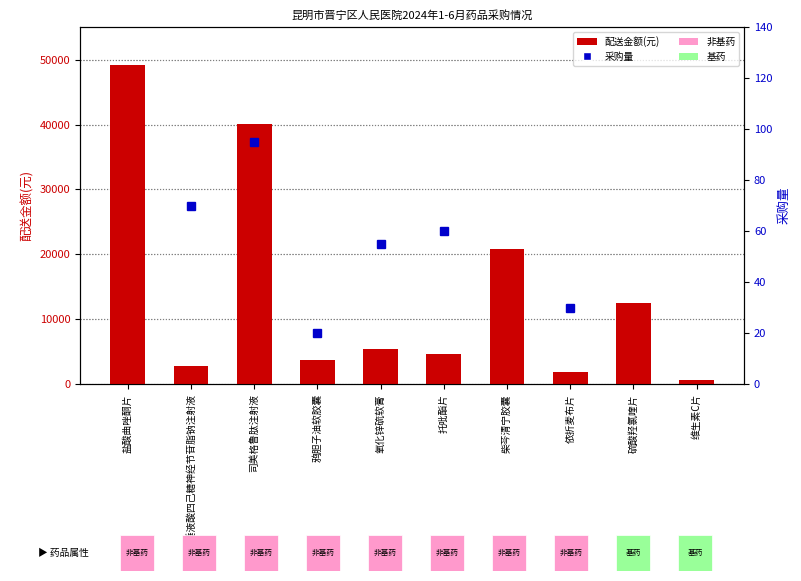

Which category has the highest value in the 配送金额(元) series?

盐酸曲唑酮片